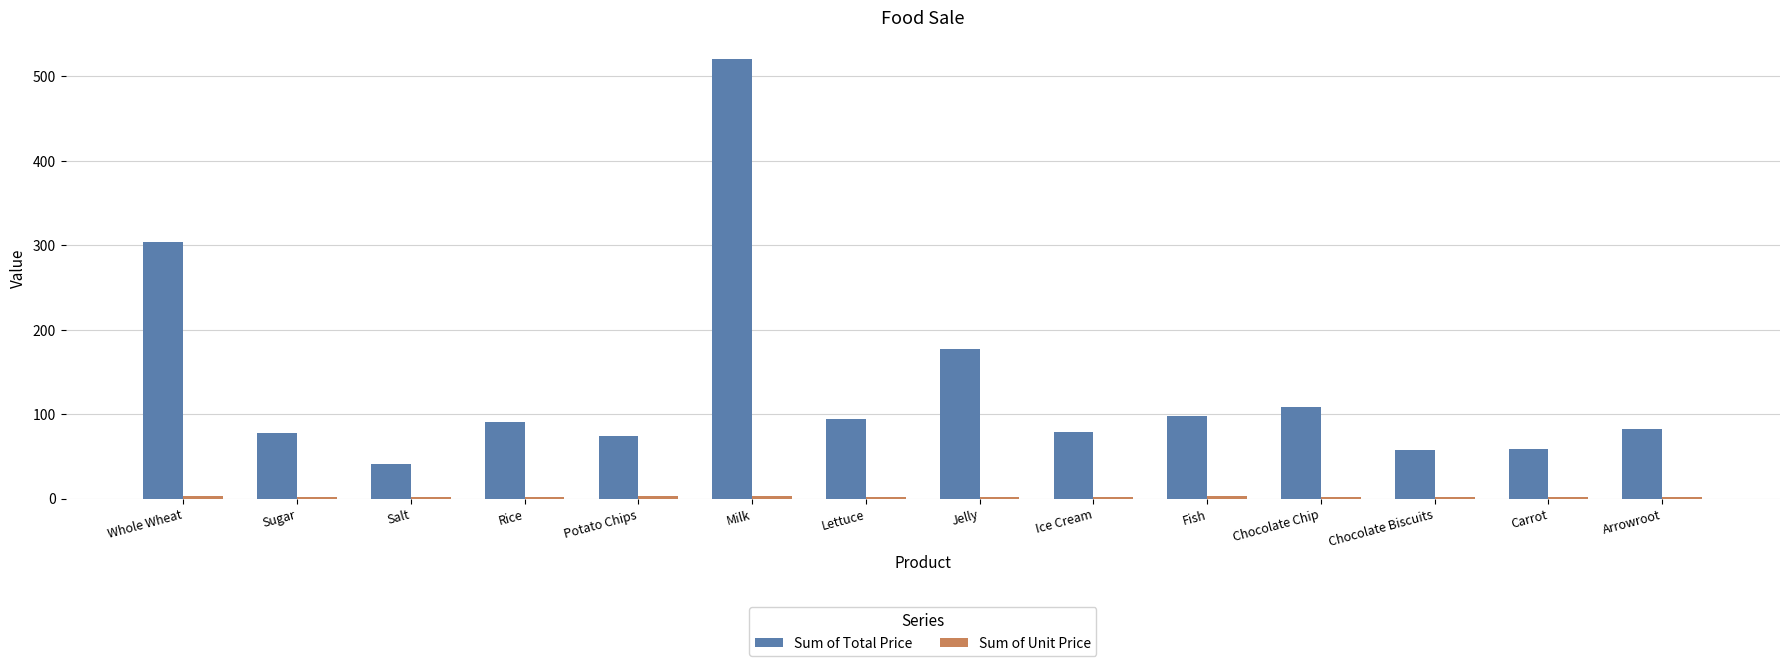

The value of Sum of Total Price at Arrowroot is 82.8. True or false?

True